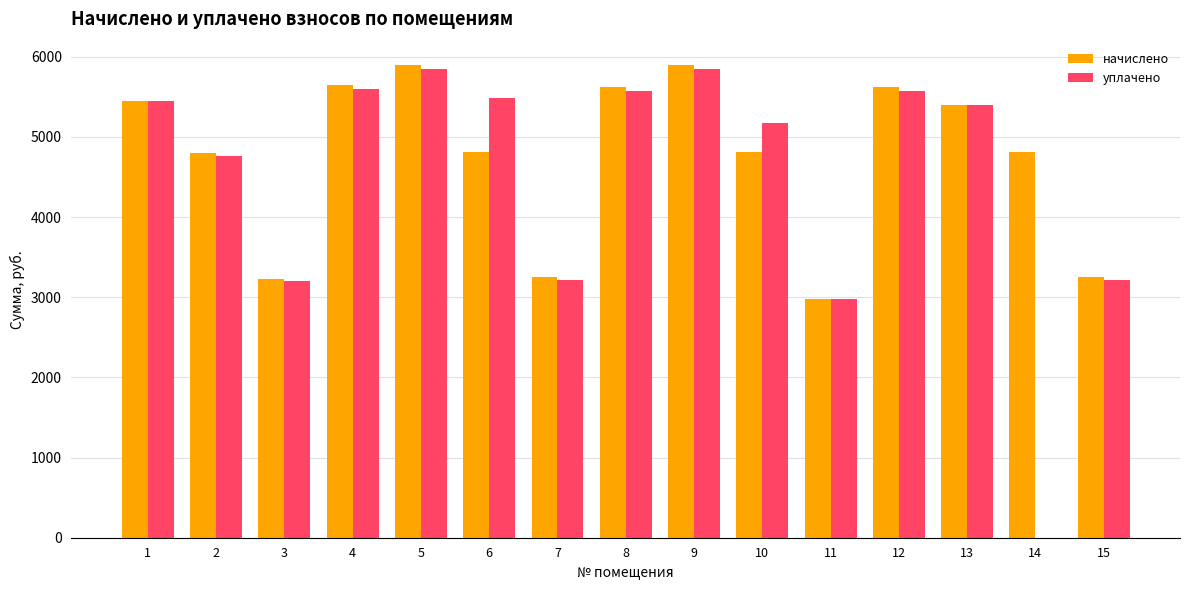

What is the sum of the уплачено values at 13 and 3?

8602.2